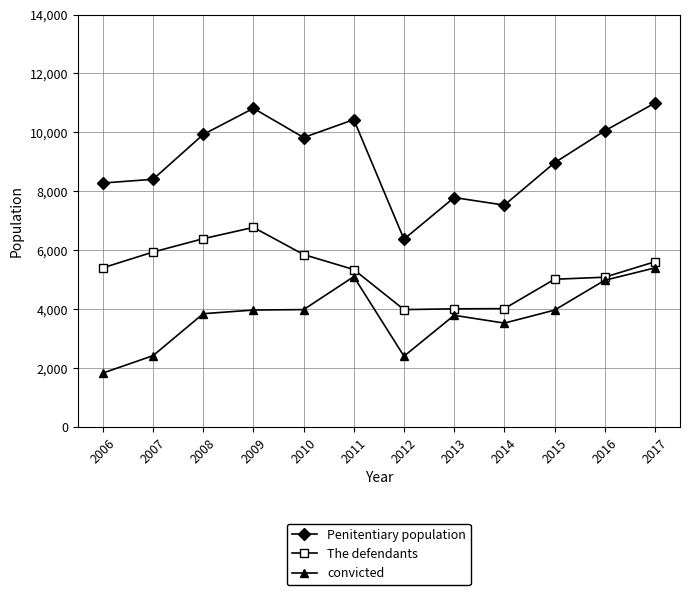

True or false: Penitentiary population and convicted intersect in this chart.

False